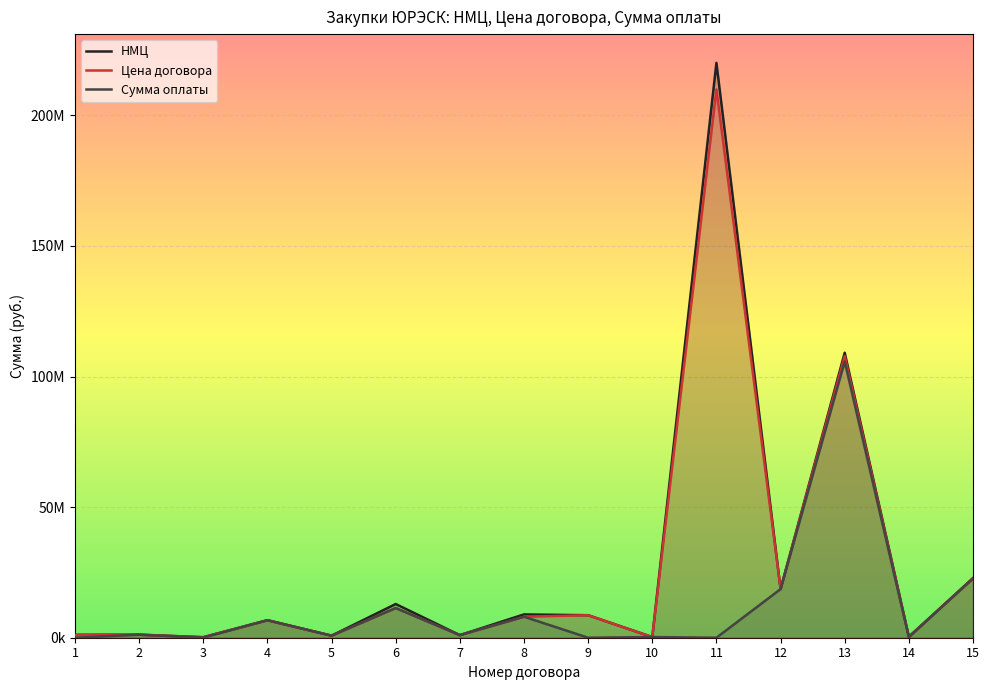

Is the value of НМЦ at 2 greater than the value of Сумма оплаты at 3?

Yes